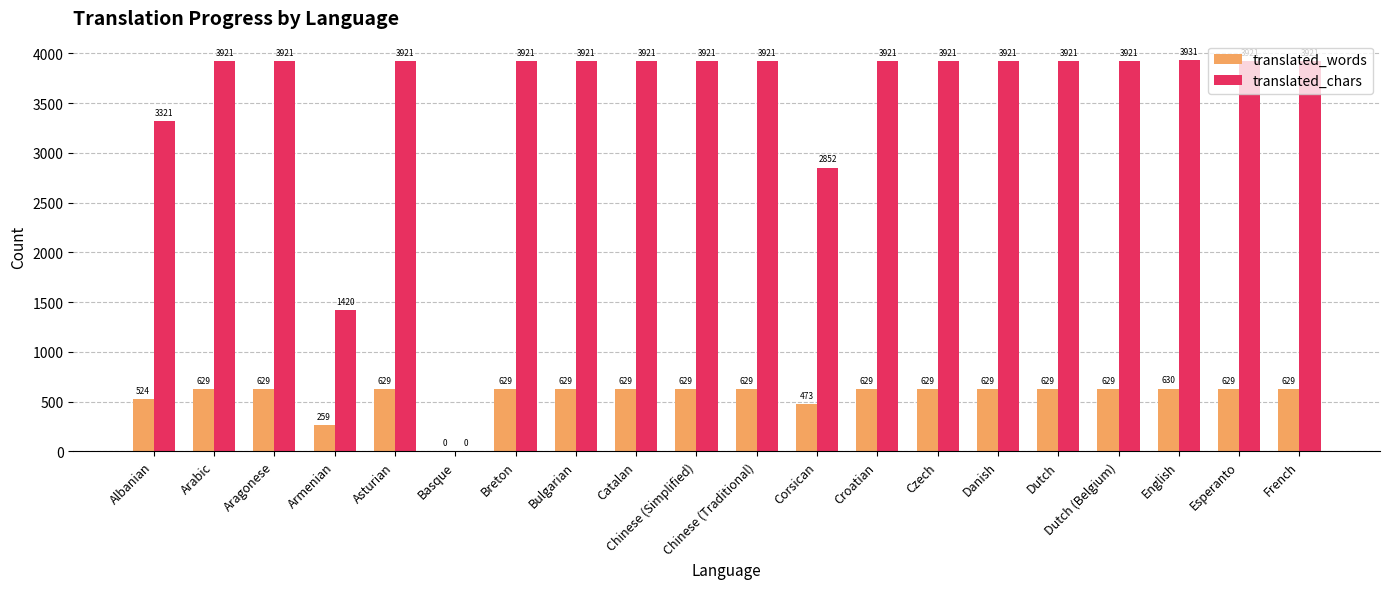

What is the maximum value for translated_chars?

3931